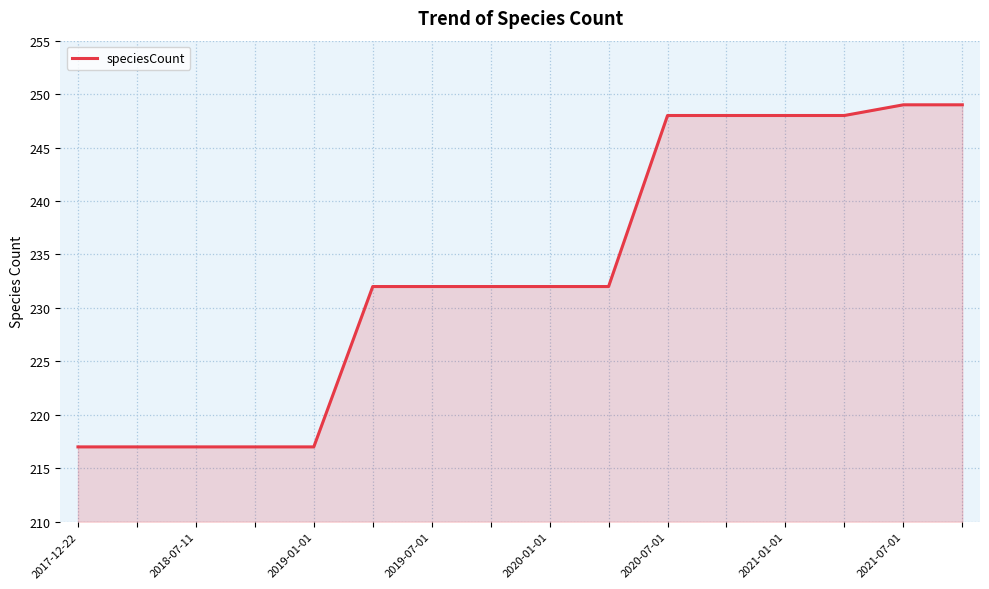

How many lines are shown in the chart?

1